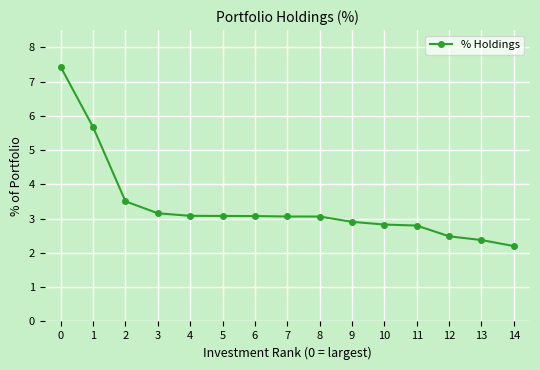

The value at 11 is 1.1. True or false?

False